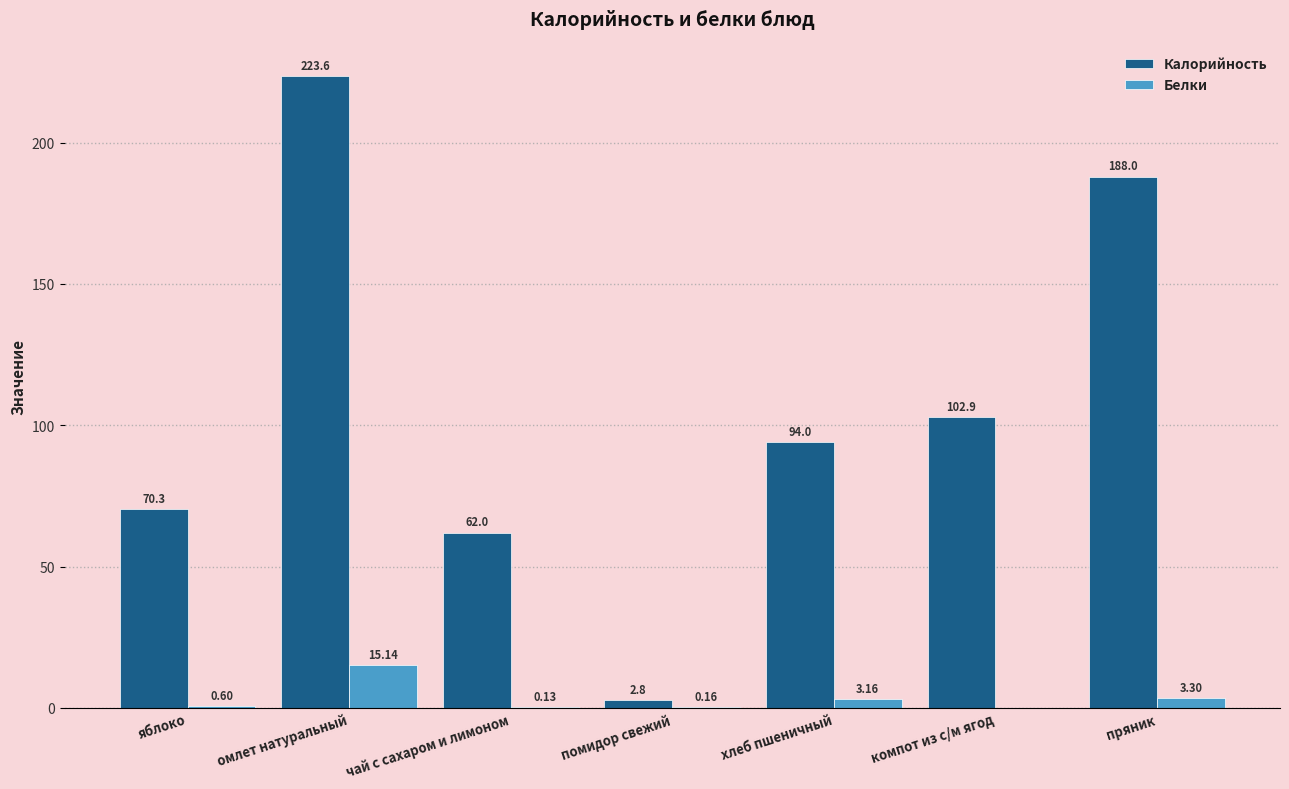

What is the difference between the Калорийность values at омлет натуральный and яблоко?

153.3